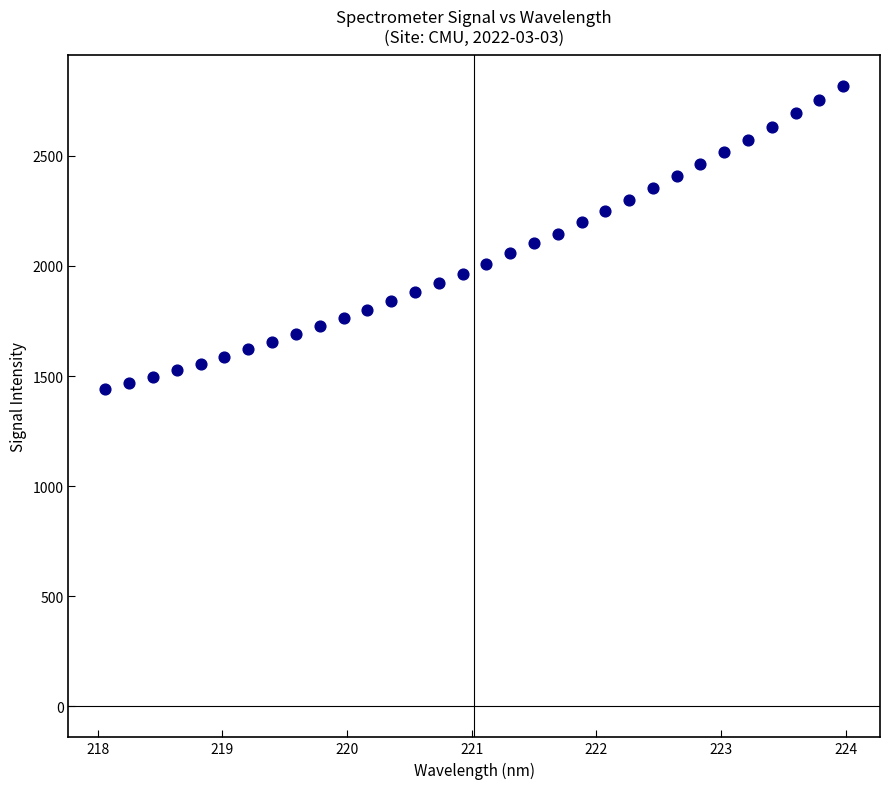

What is the range of X values (max minus min)?

5.9